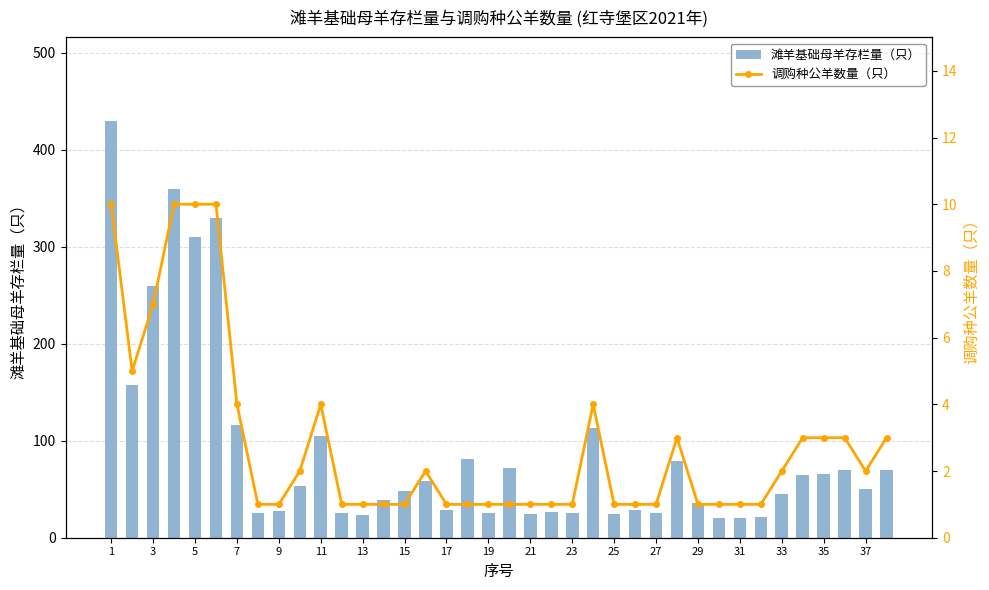

How many data points in 调购种公羊数量（只） are above 1?

18